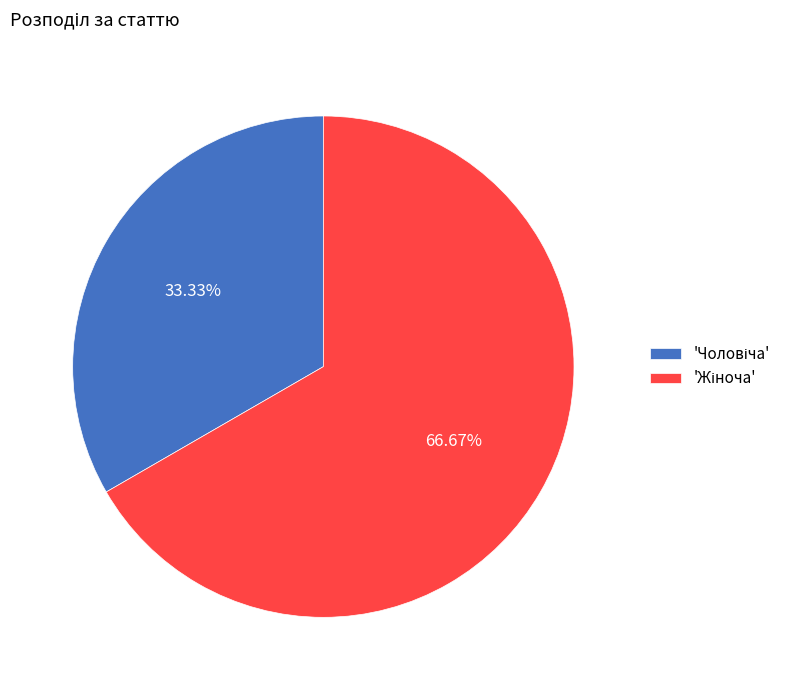

Which category accounts for the majority?

Жіноча